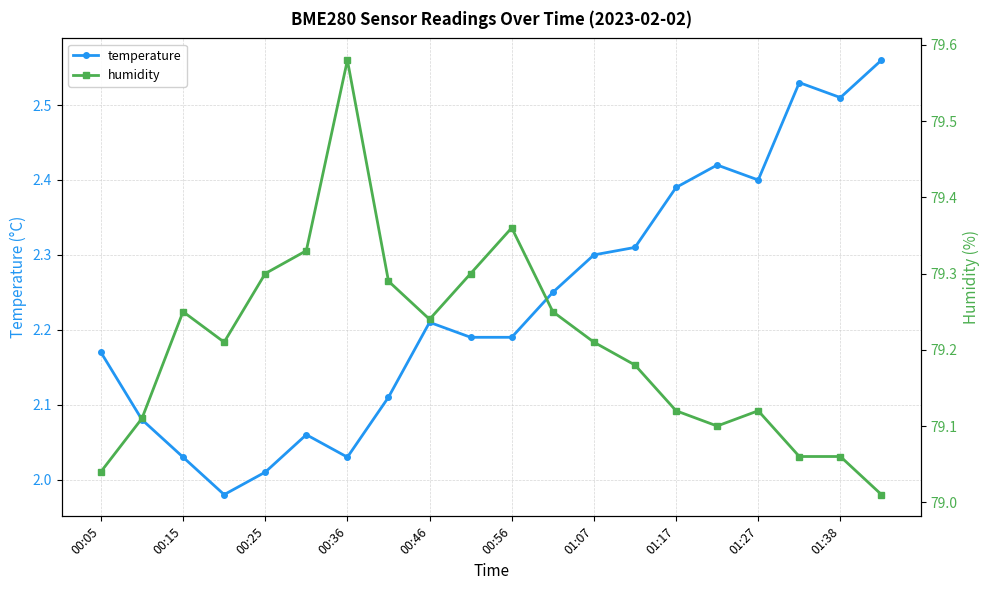

True or false: temperature and humidity intersect in this chart.

False